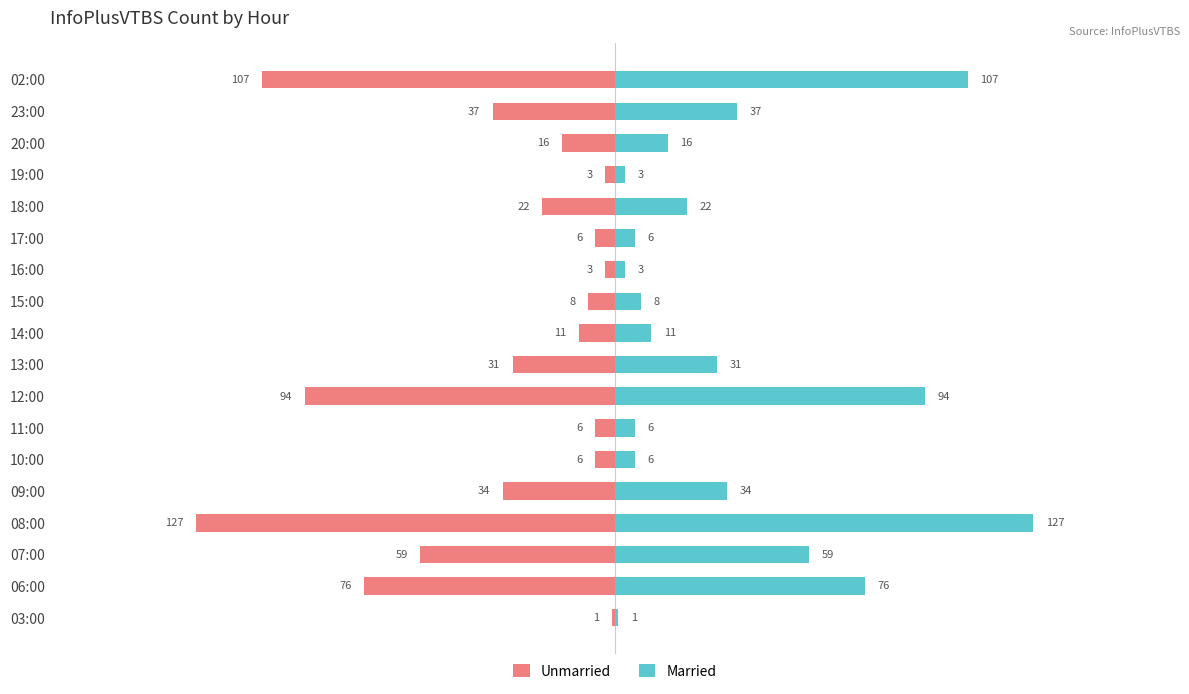

What are all the series names shown in the legend?

Unmarried, Married